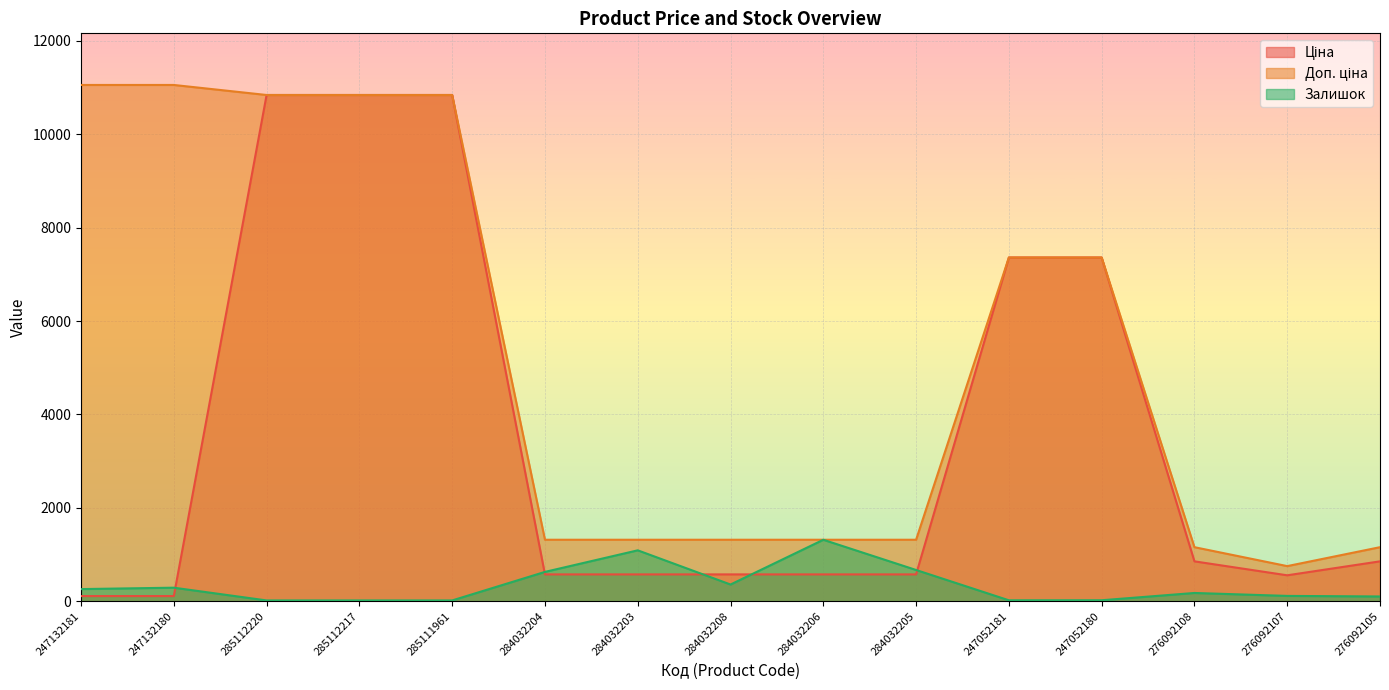

How many interior local valleys does the Доп. ціна series have?

1